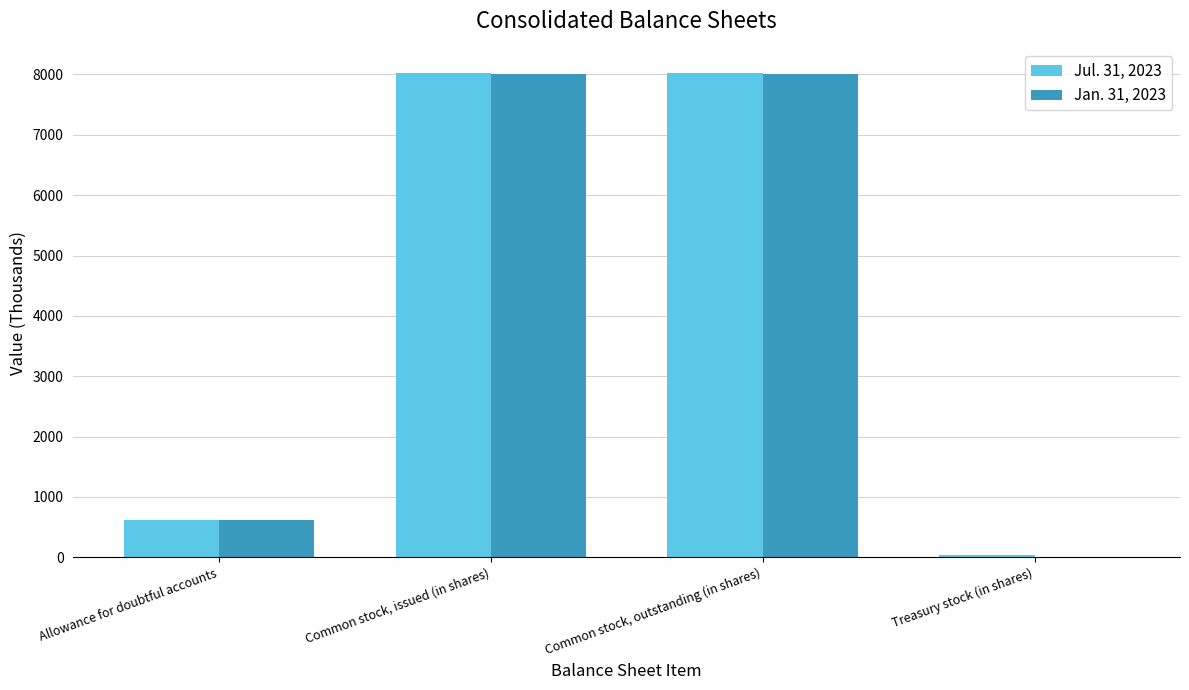

The value of Jul. 31, 2023 at Common stock, outstanding (in shares) is 8024. True or false?

True